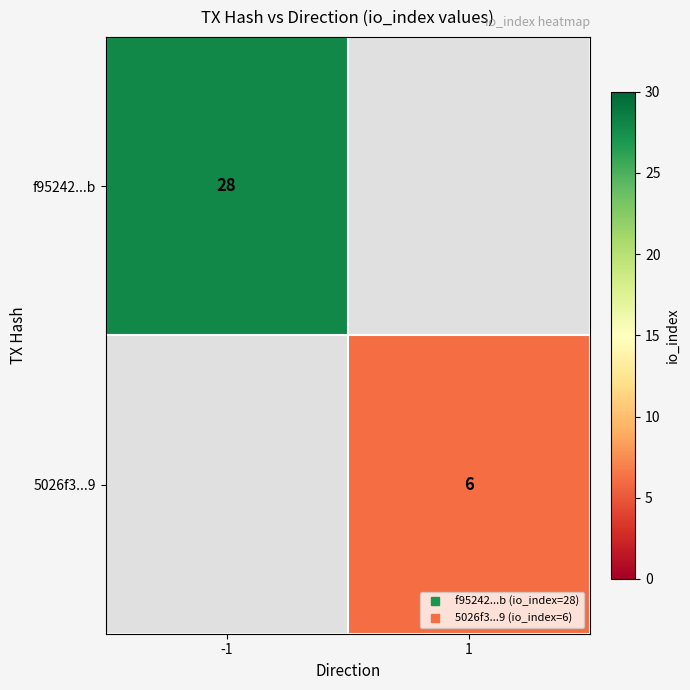

How many positive values does the 5026f3...9 series have?

1